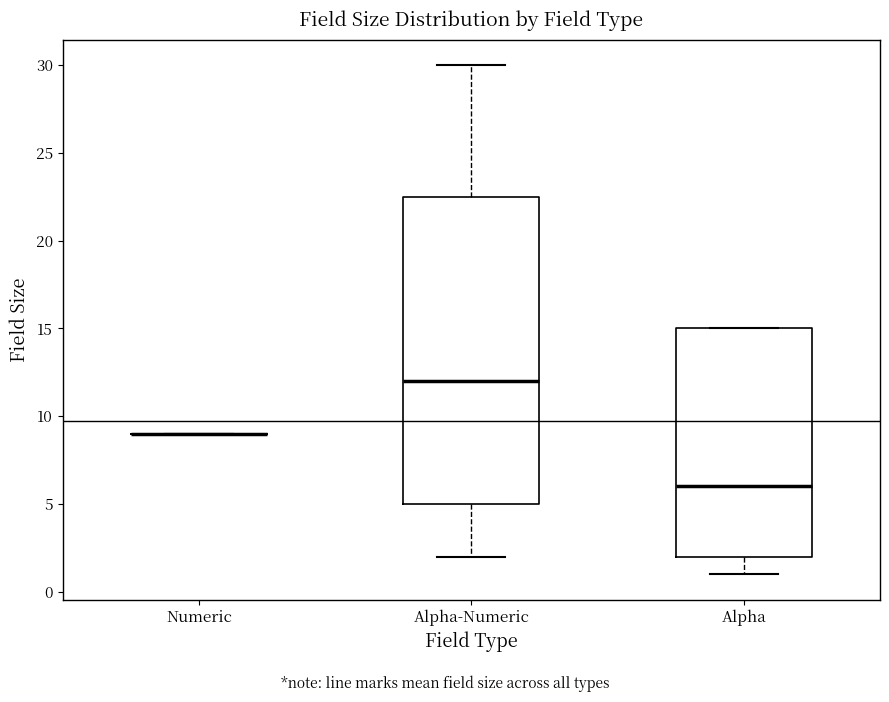

Reading left to right, transcribe this box plot: for each box, give where its median line is, the range the box spans, and where its two whiskers end, as read against the y-axis. The values are not printed on the chart, so give them approximately, as read against the axis.

Numeric: box collapsed to a line at 9.0, whiskers 9.0 to 9.0
Alpha-Numeric: median 12.0, box 5.0 to 22.5, whiskers 2.0 to 30.0
Alpha: median 6.0, box 2.0 to 15.0, whiskers 1.0 to 15.0